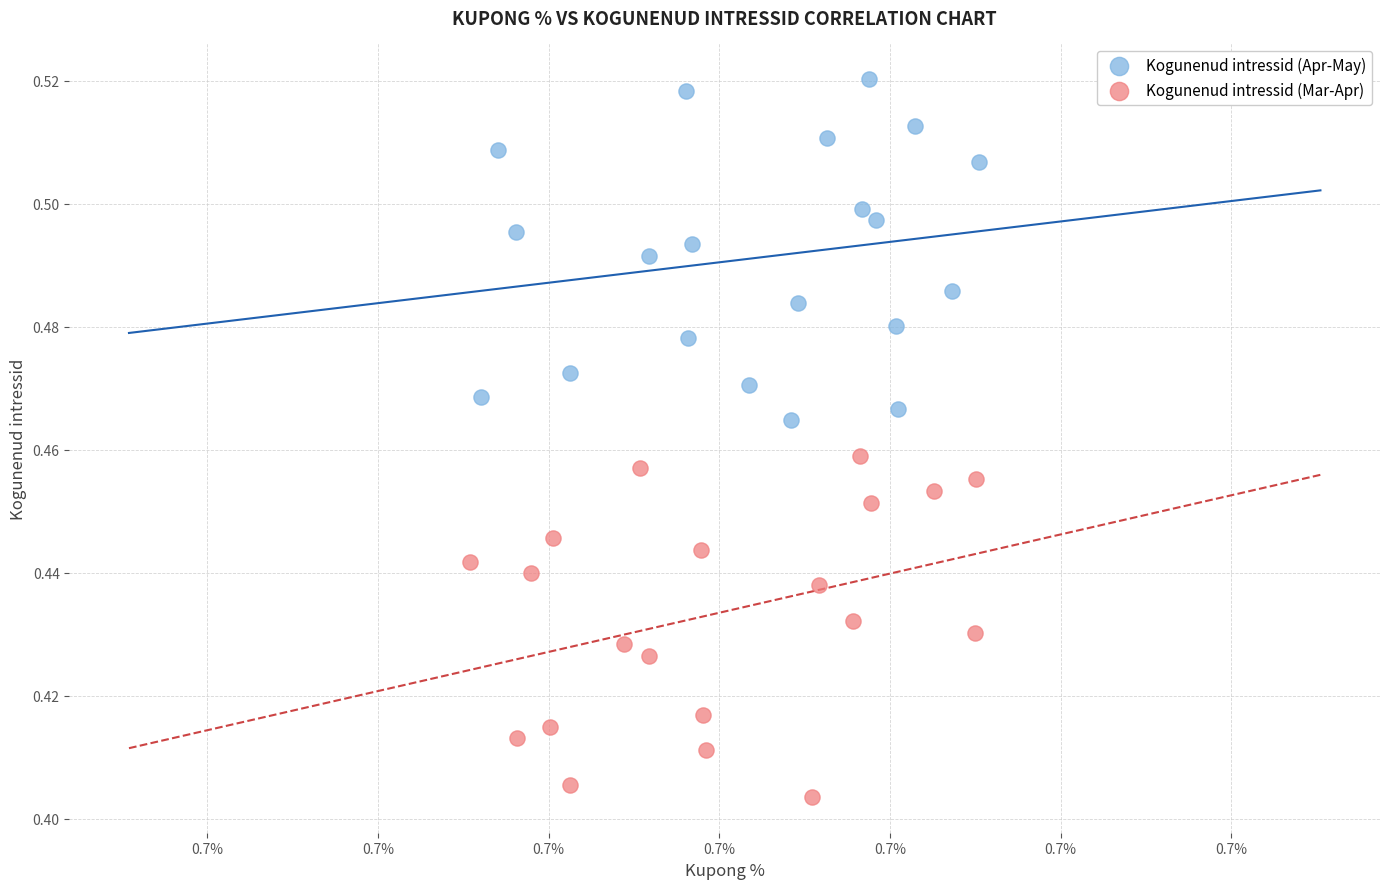

Which series reaches the maximum Y coordinate?

Kogunenud intressid (Apr-May)